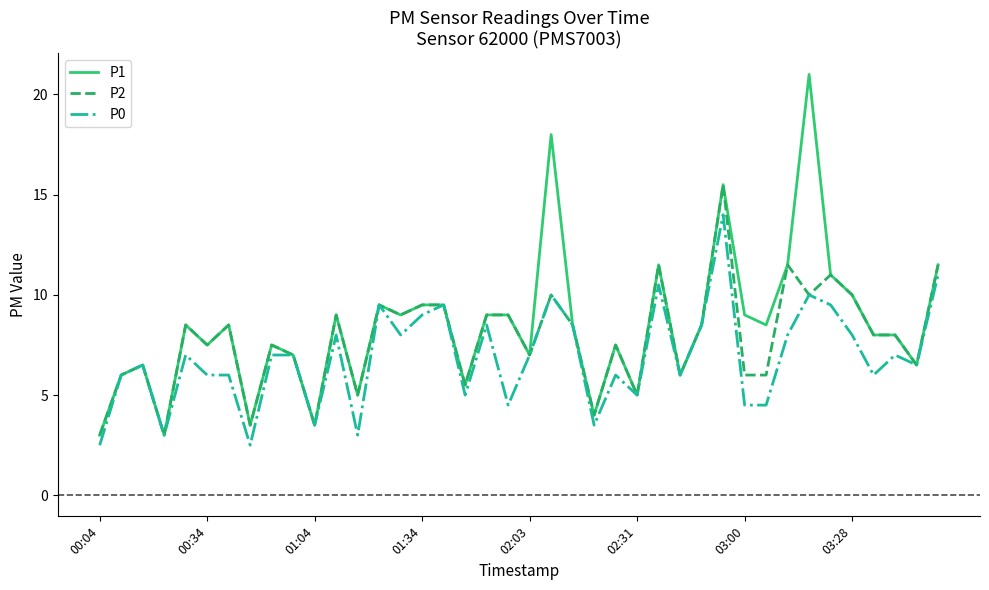

Rank the series by their maximum value, from highest to lowest.

P1, P2, P0